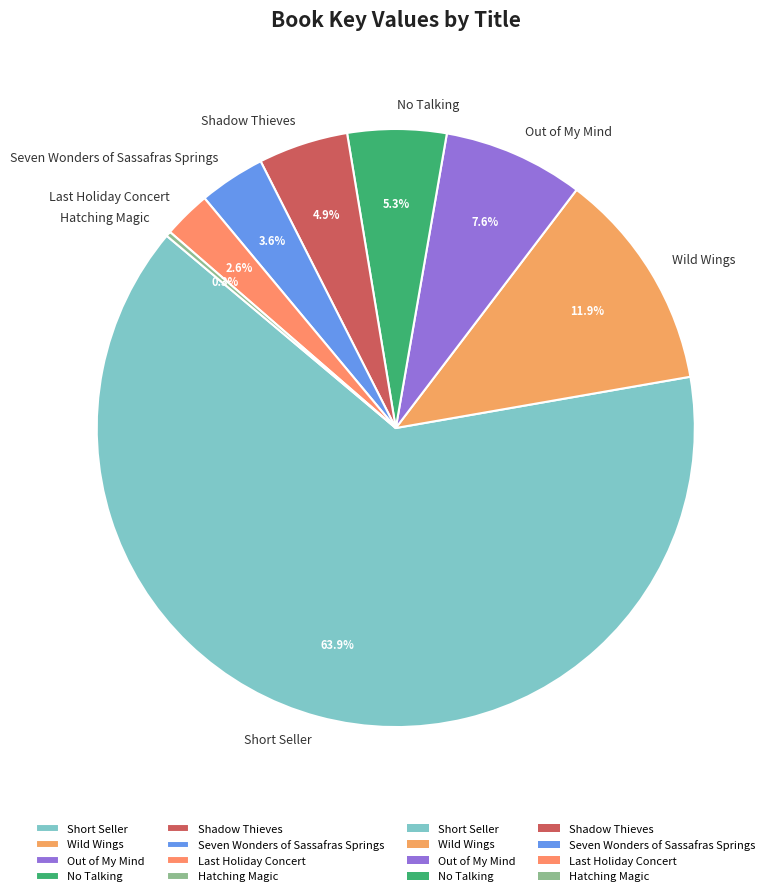

Is the sum of Short Seller and Wild Wings greater than half?

Yes